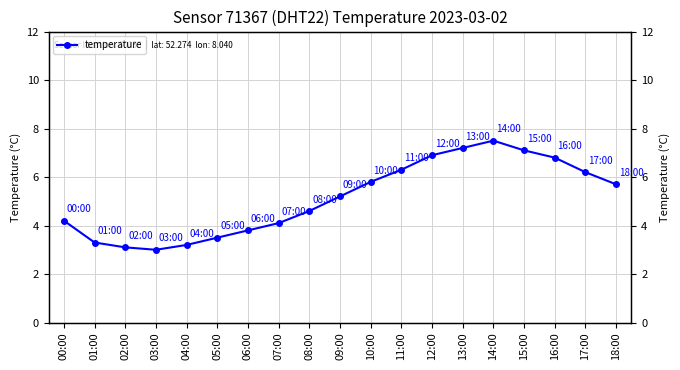

How many interior local peaks (higher than both neighbors) does the data have?

1